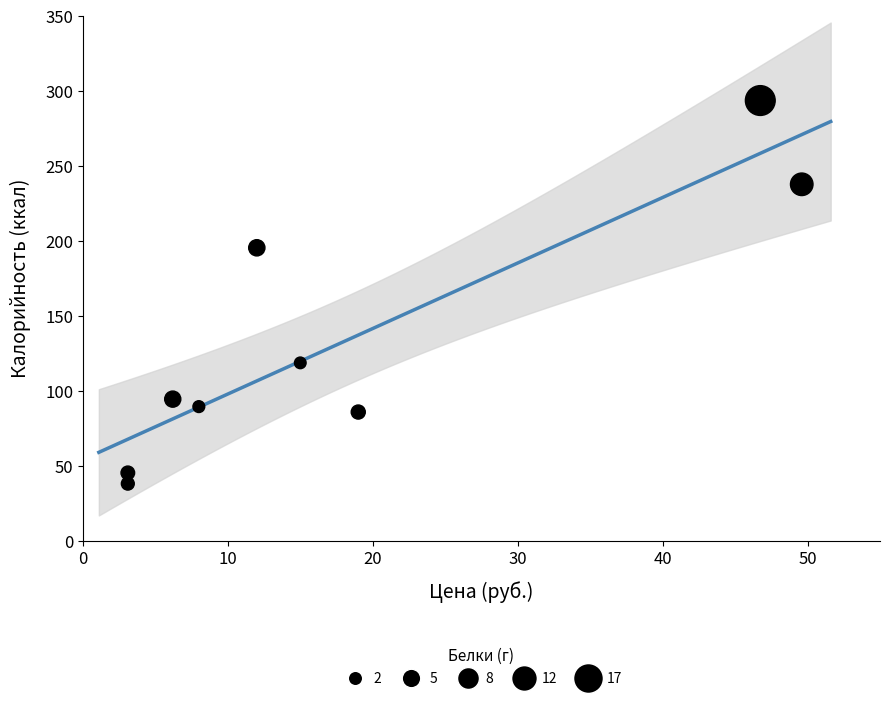

What Y value in the scatter plot is closest to 165?

195.4